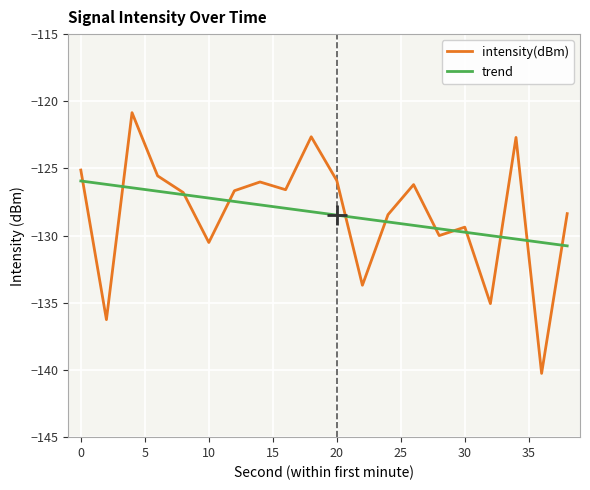

Which series has the widest spread of values?

intensity(dBm)